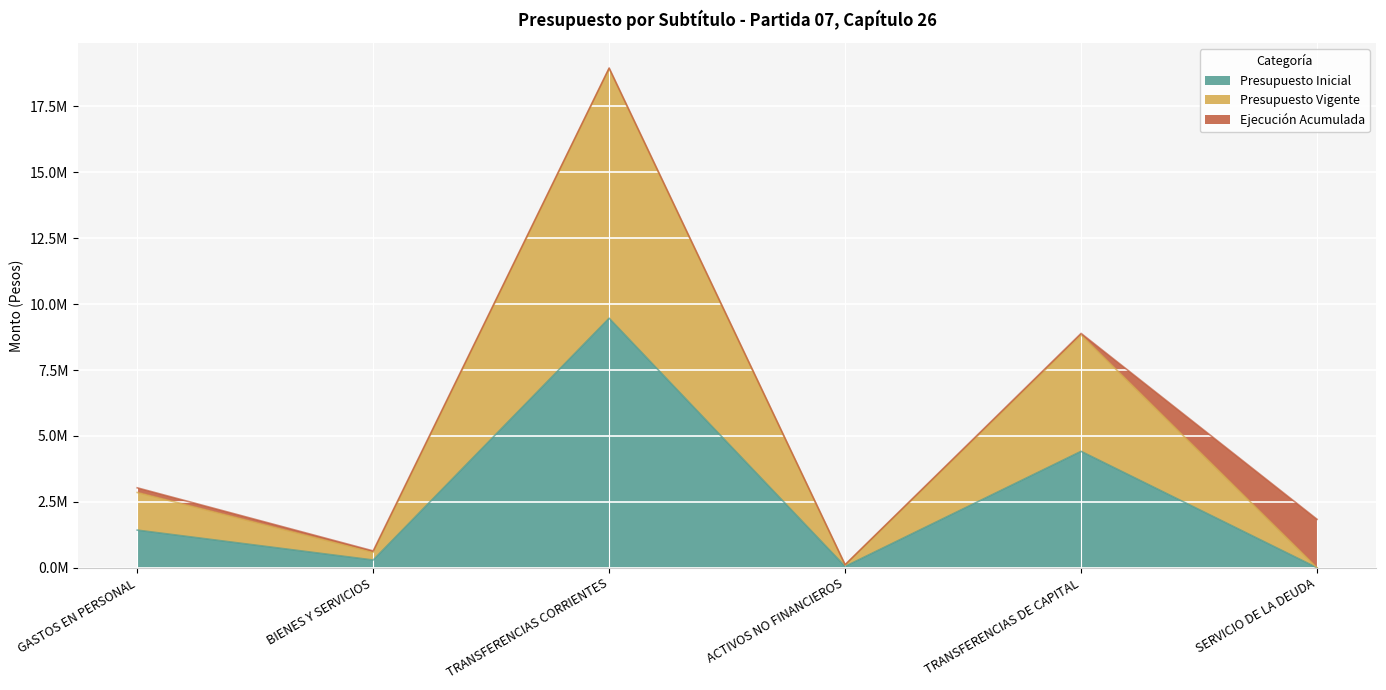

What is the average value of the Presupuesto Inicial series?

2609038